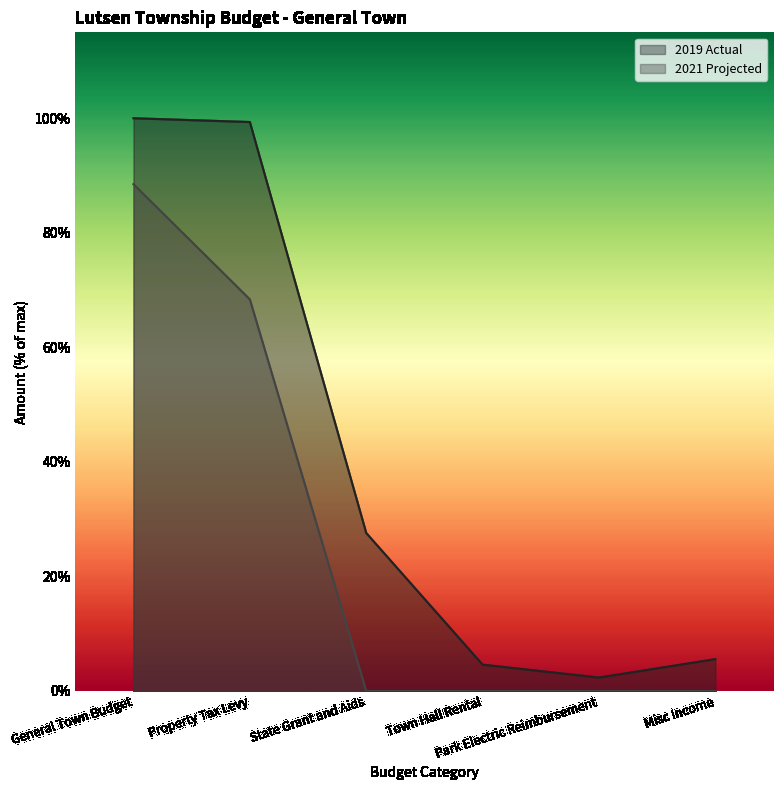

What are all the series names shown in the legend?

2019 Actual, 2021 Projected